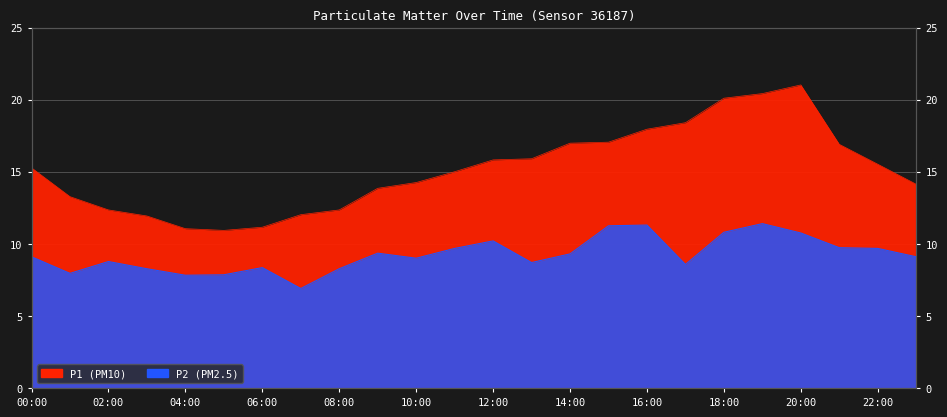

What is the sum of the P1 values at 10:00 and 12:00?

30.1